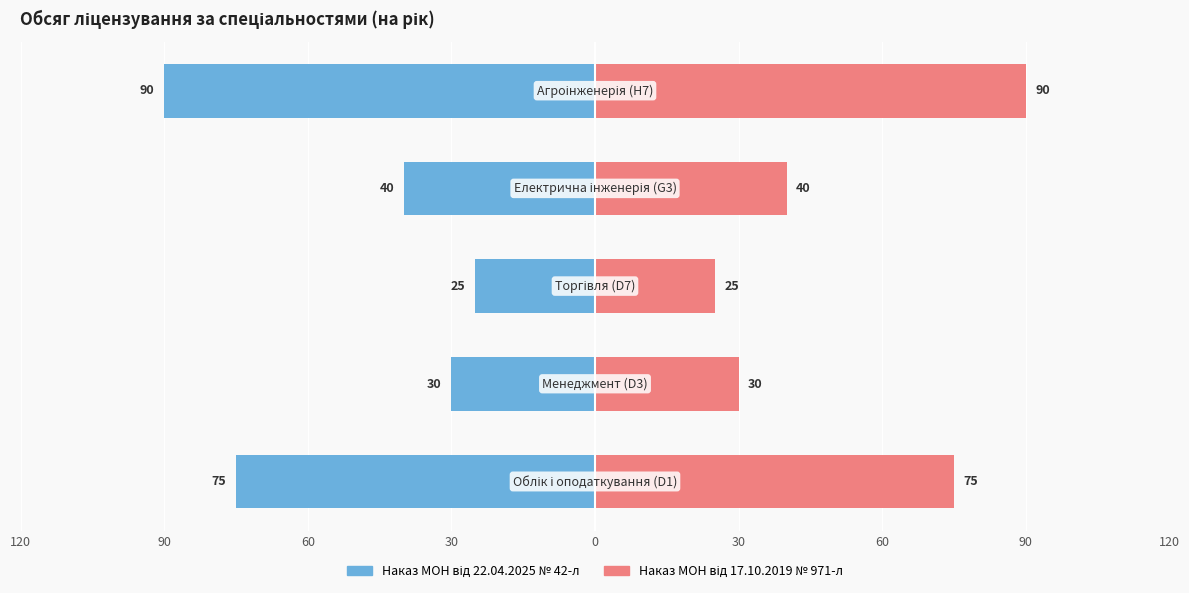

How many data points in Наказ МОН від 22.04.2025 № 42-л are less than -40?

2